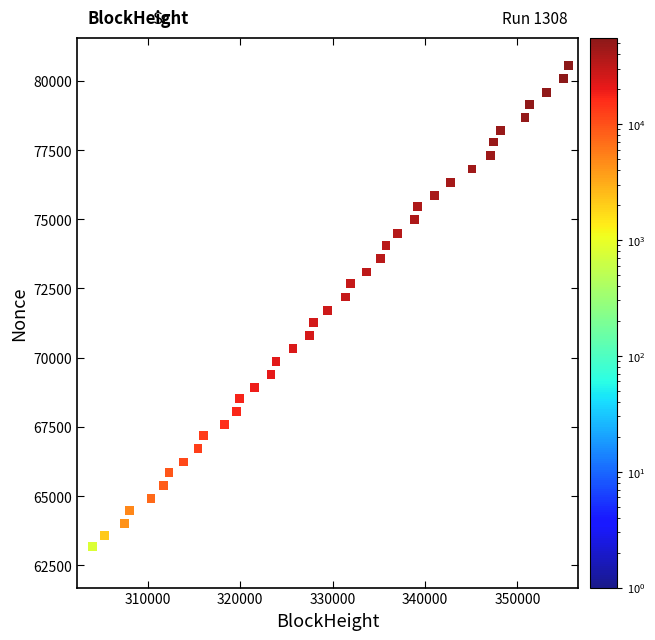

What is the range of Y values (max minus min)?

17855